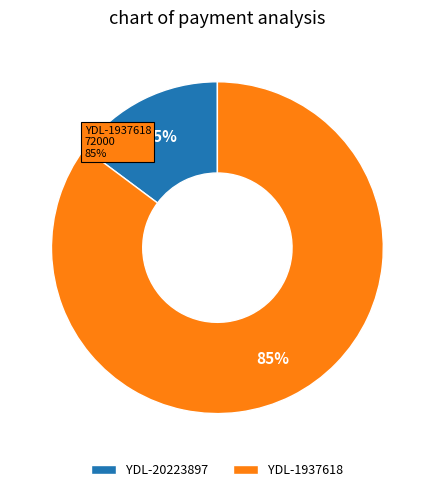

Is it true that YDL-20223897 is 26% of the pie?

False